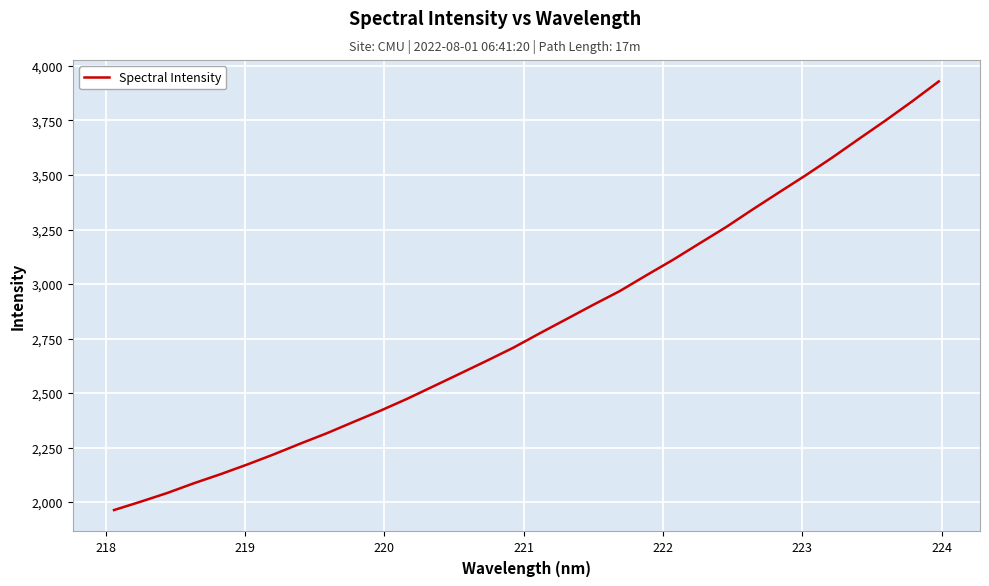

What is the difference between the maximum and minimum values?

1965.5